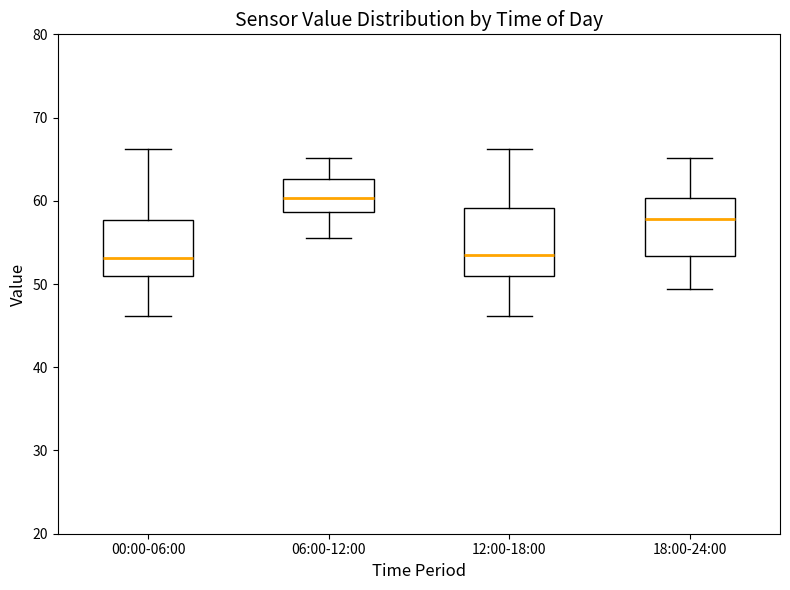

Which box is the tallest, from its lower edge to its upper edge?

12:00-18:00